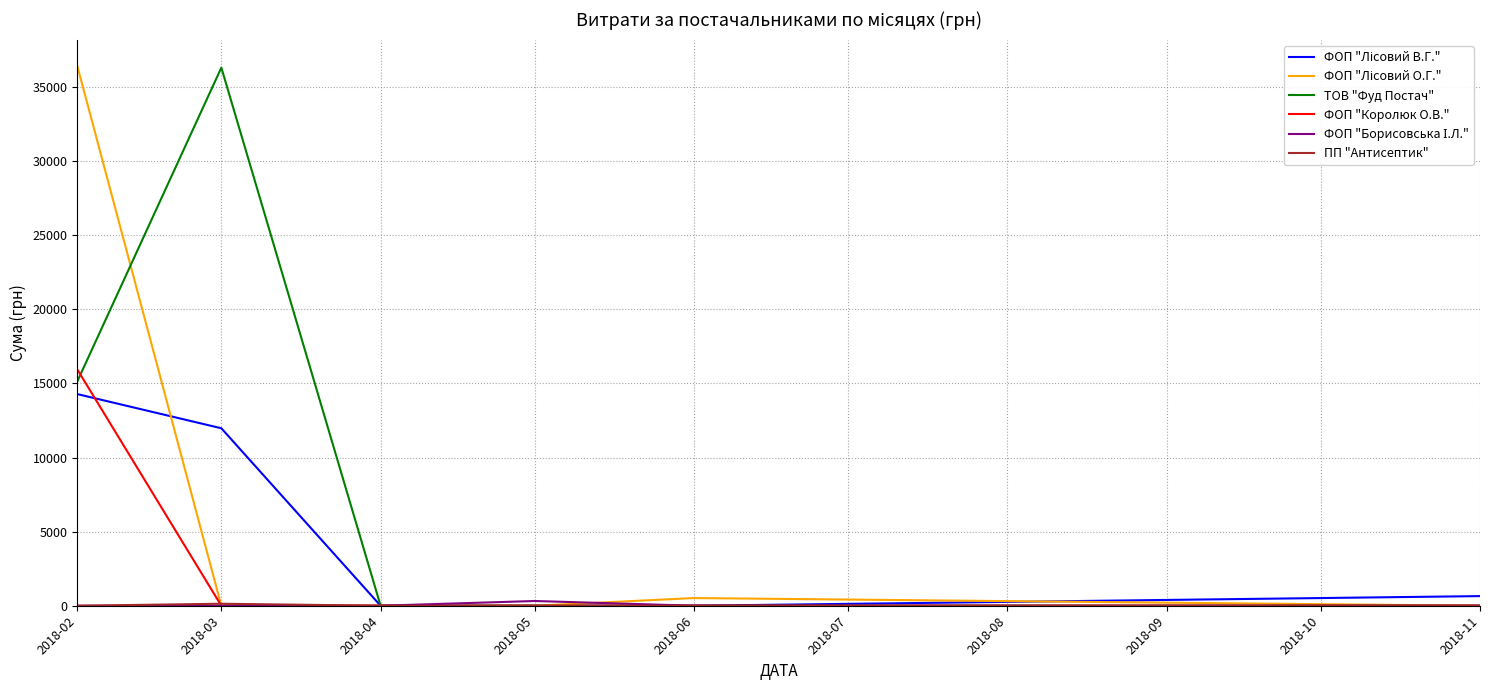

True or false: ФОП "Королюк О.В." has a value of 0.0 at 2018-03.

True